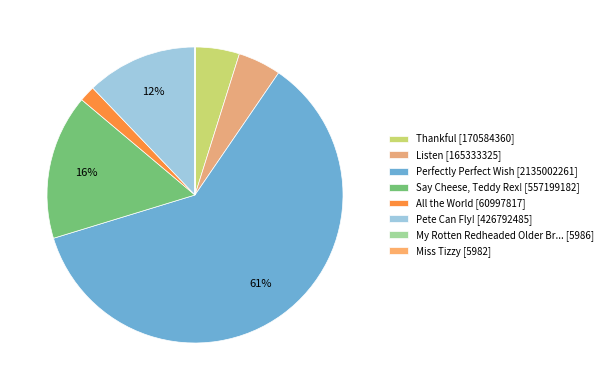

To the nearest percent, what is the average slice percentage?

12%